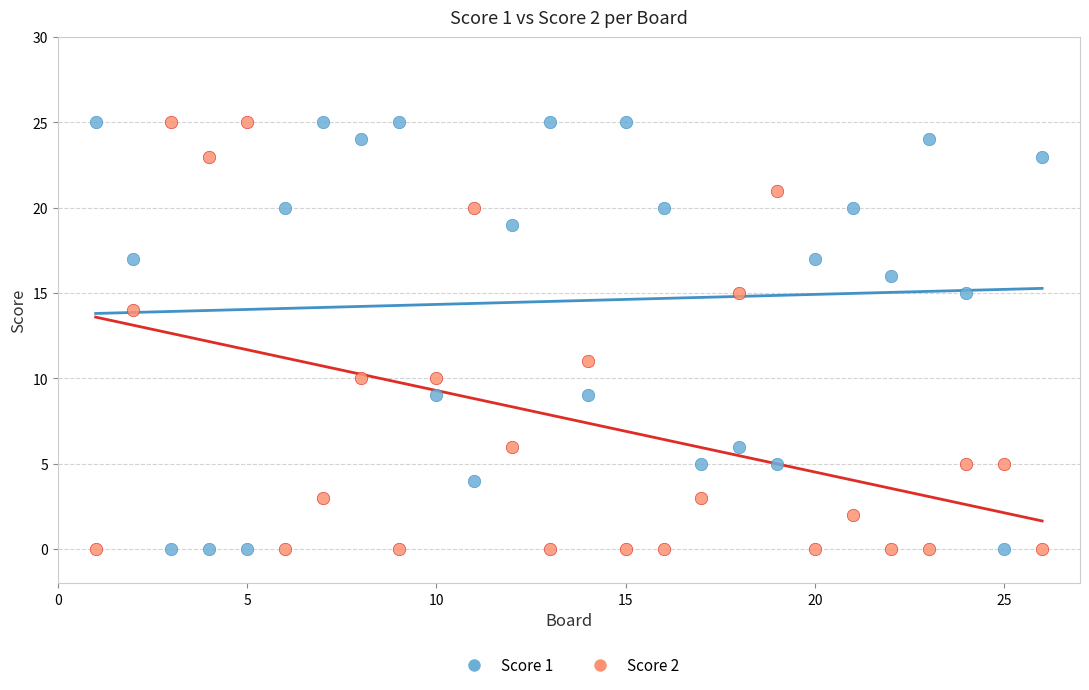

What is the X range (max minus min) for the scatter plot?

25